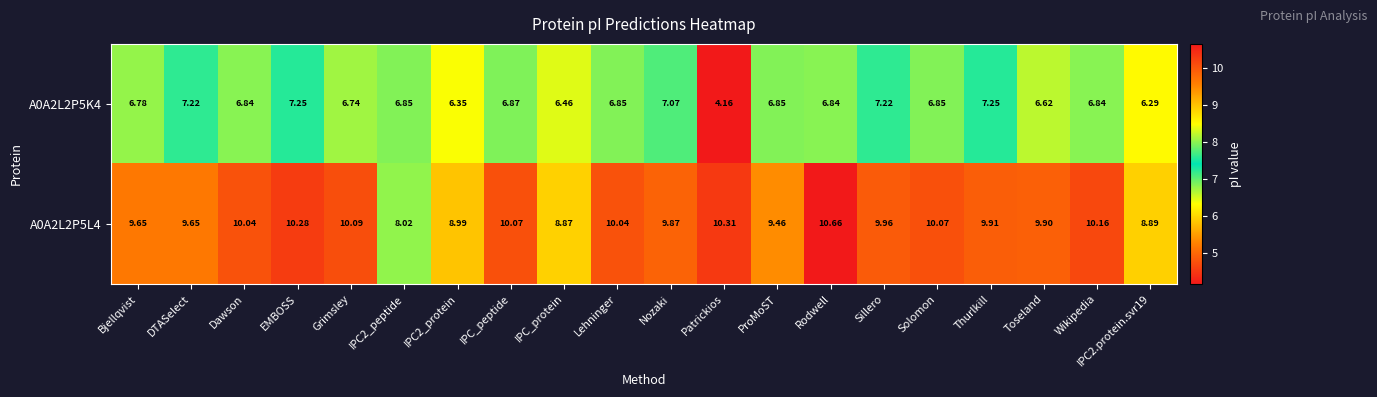

At which category is the sum across all series the highest?

EMBOSS